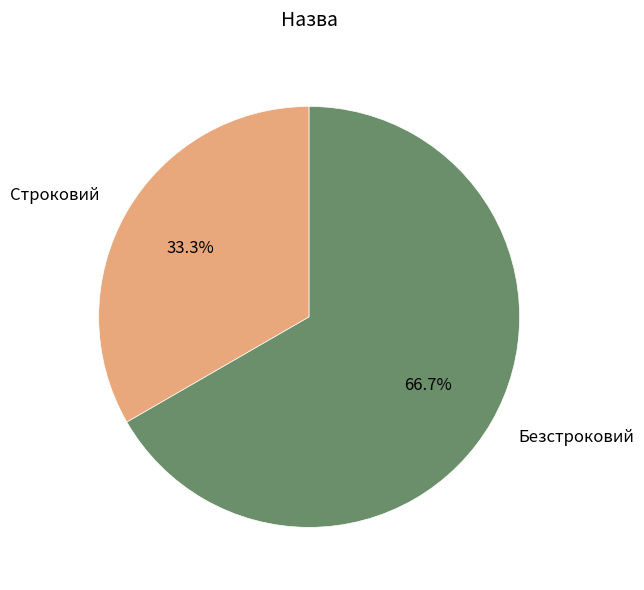

Does Строковий account for over 50% of the chart?

No